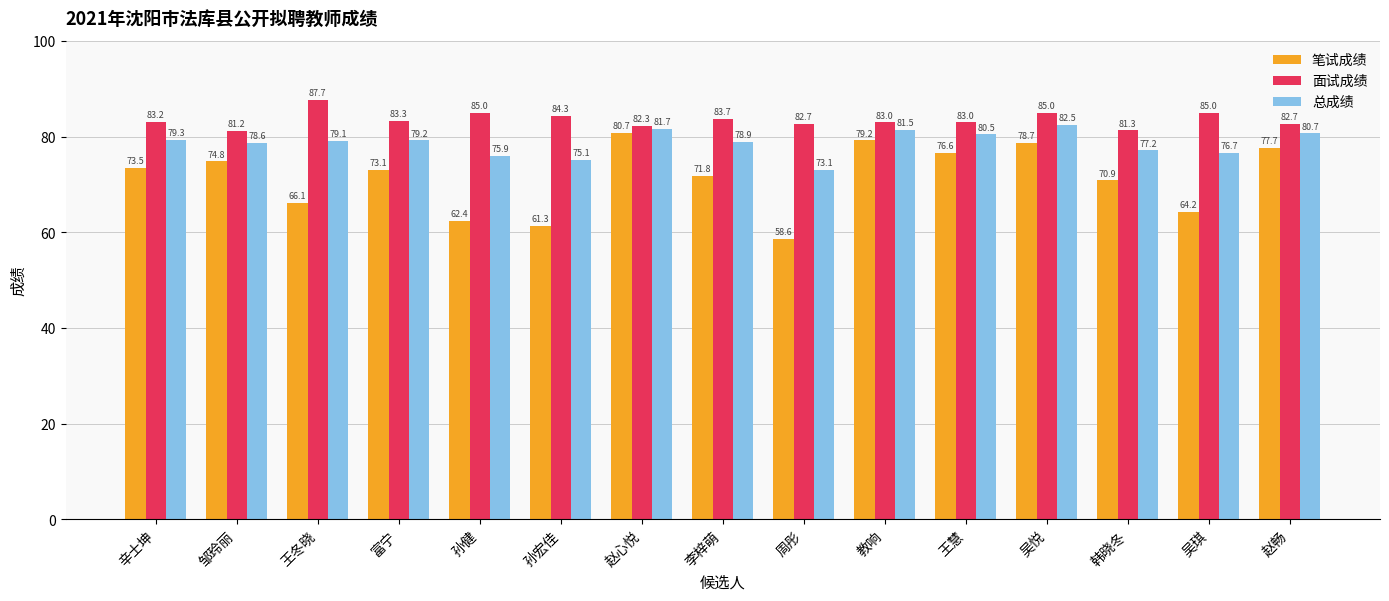

Is the value of 面试成绩 at 王慧 greater than the value of 笔试成绩 at 吴琪?

Yes